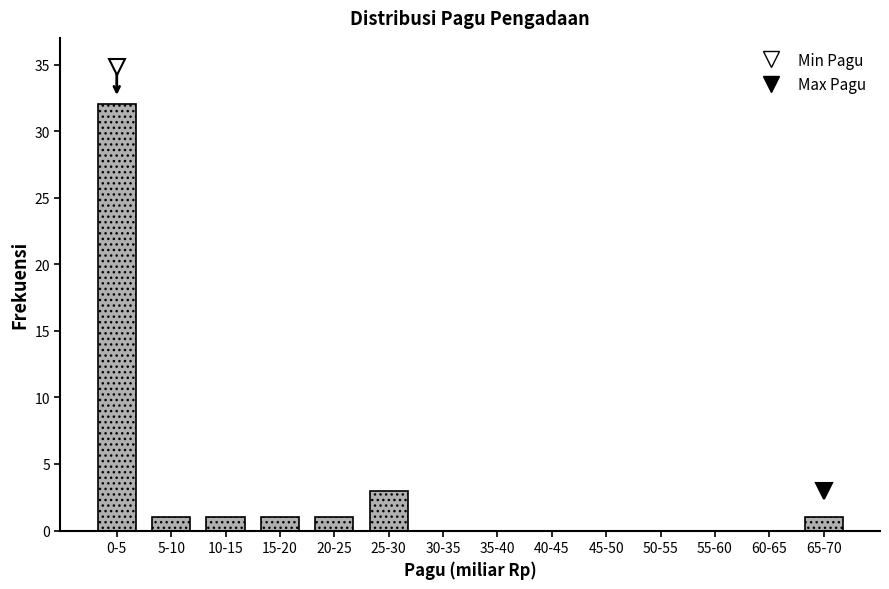

Reading left to right, extract all data points from this chart.

0-5=32	5-10=1	10-15=1	15-20=1	20-25=1	25-30=3	30-35=0	35-40=0	40-45=0	45-50=0	50-55=0	55-60=0	60-65=0	65-70=1